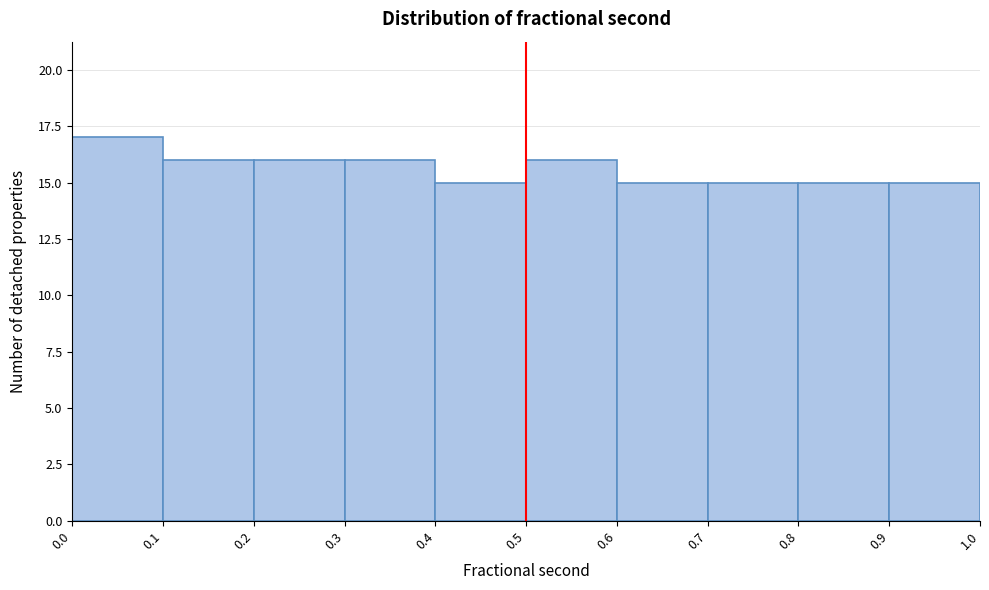

Reading left to right, transcribe this chart: for each bar, give the range it covers on the x-axis and its height. The values are not printed on the chart, so give them approximately, as read against the axis.

0.0 to 0.1: 17
0.1 to 0.2: 16
0.2 to 0.3: 16
0.3 to 0.4: 16
0.4 to 0.5: 15
0.5 to 0.6: 16
0.6 to 0.7: 15
0.7 to 0.8: 15
0.8 to 0.9: 15
0.9 to 1.0: 15